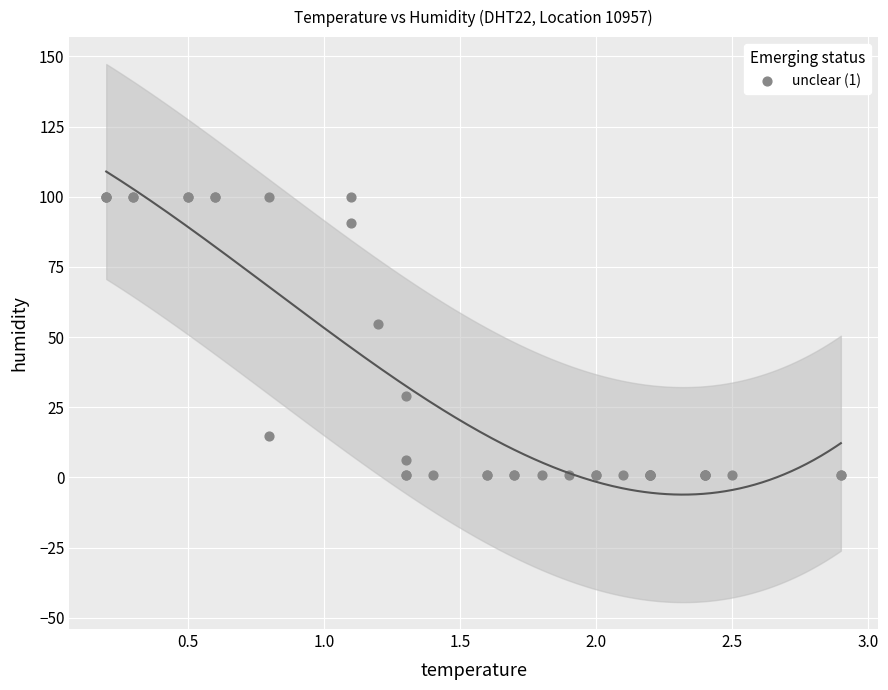

What Y value in the scatter plot is closest to 50?

54.5